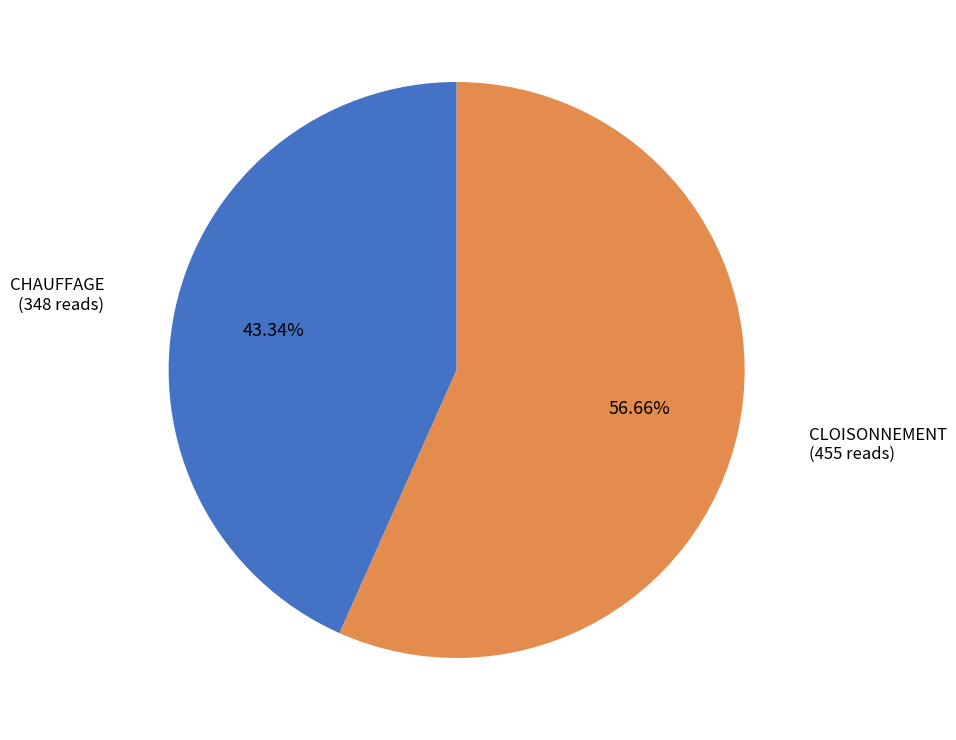

Is there a majority slice in this chart?

Yes